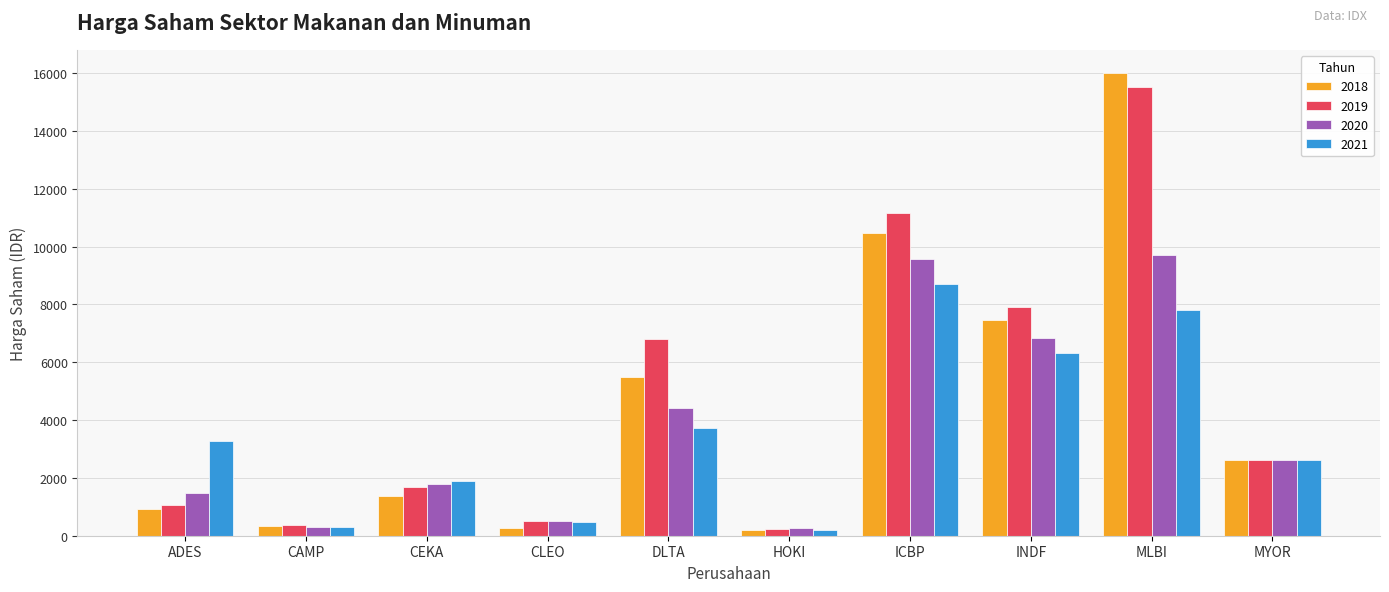

At which label does 2018 reach its peak?

MLBI